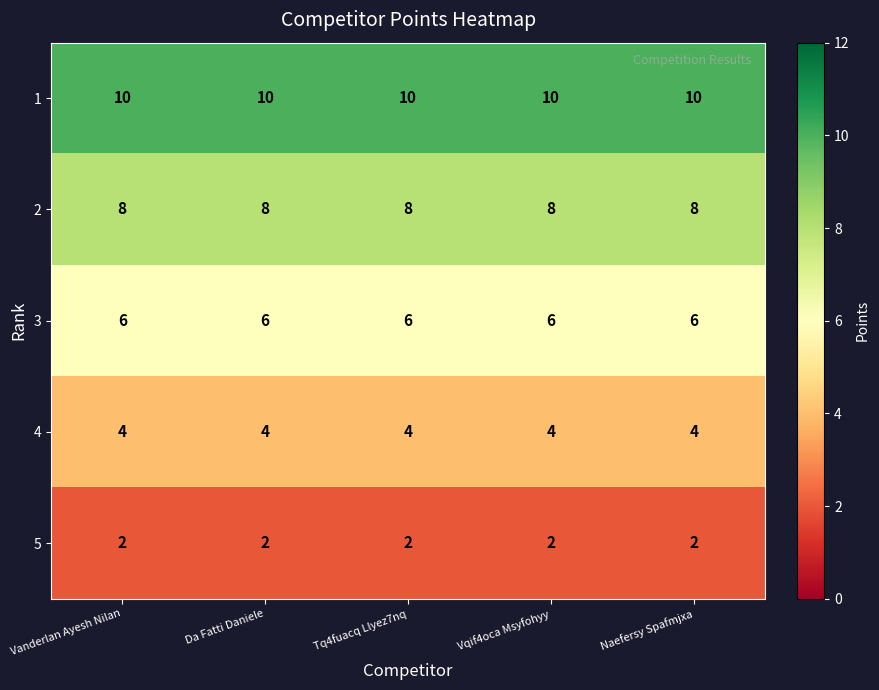

What is the total value across all series at Vanderlan Ayesh Nilan?

30